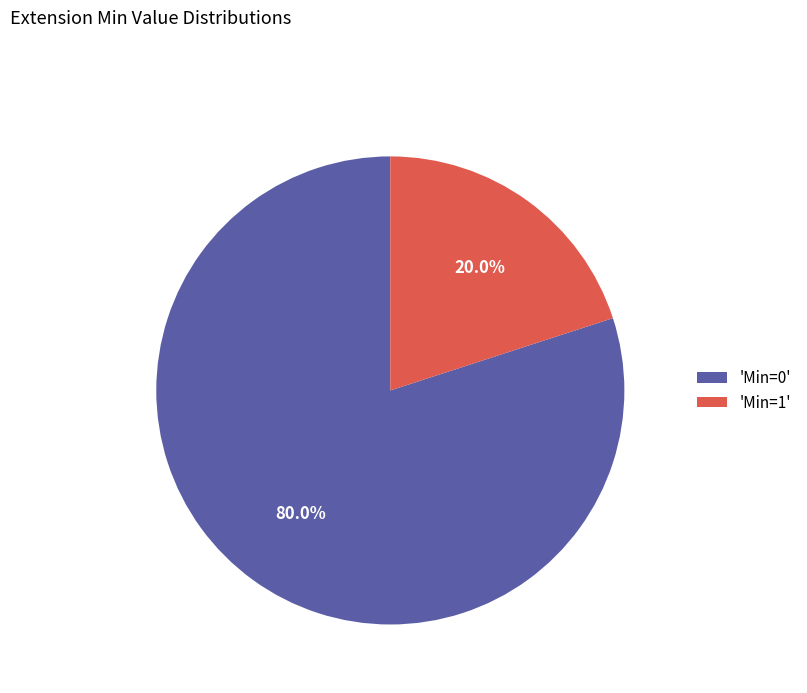

Which has a higher value, 'Min=1' or 'Min=0'?

'Min=0'